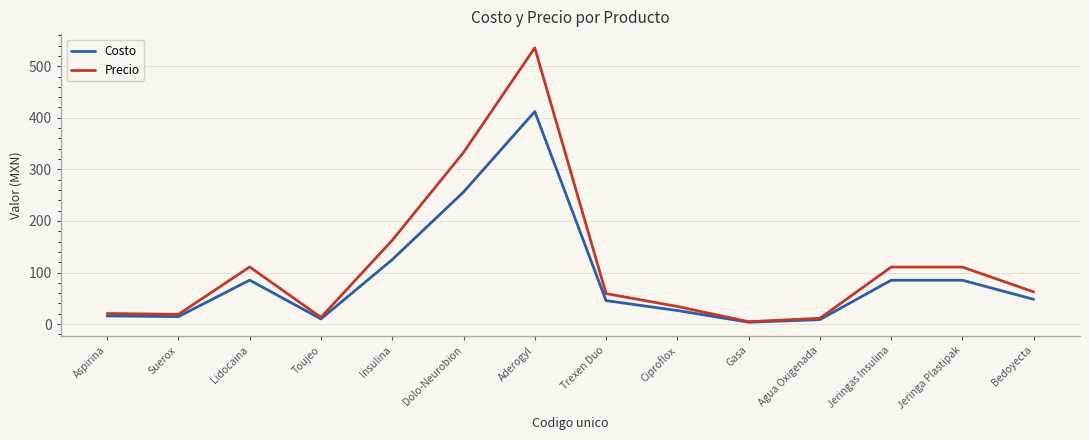

At which label is Precio closest to 270?

Dolo-Neurobion